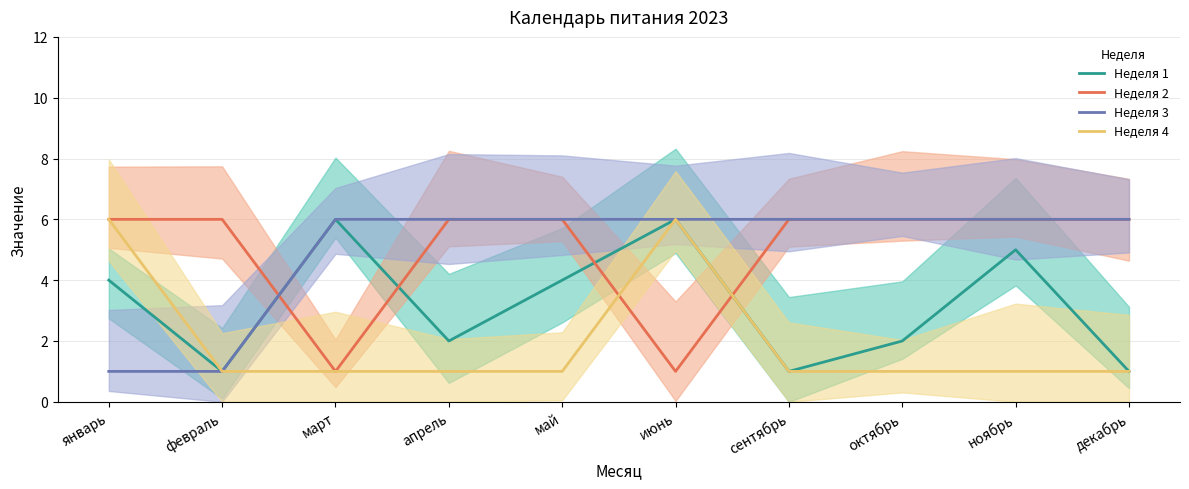

Which series has the largest total across all categories?

Неделя 2